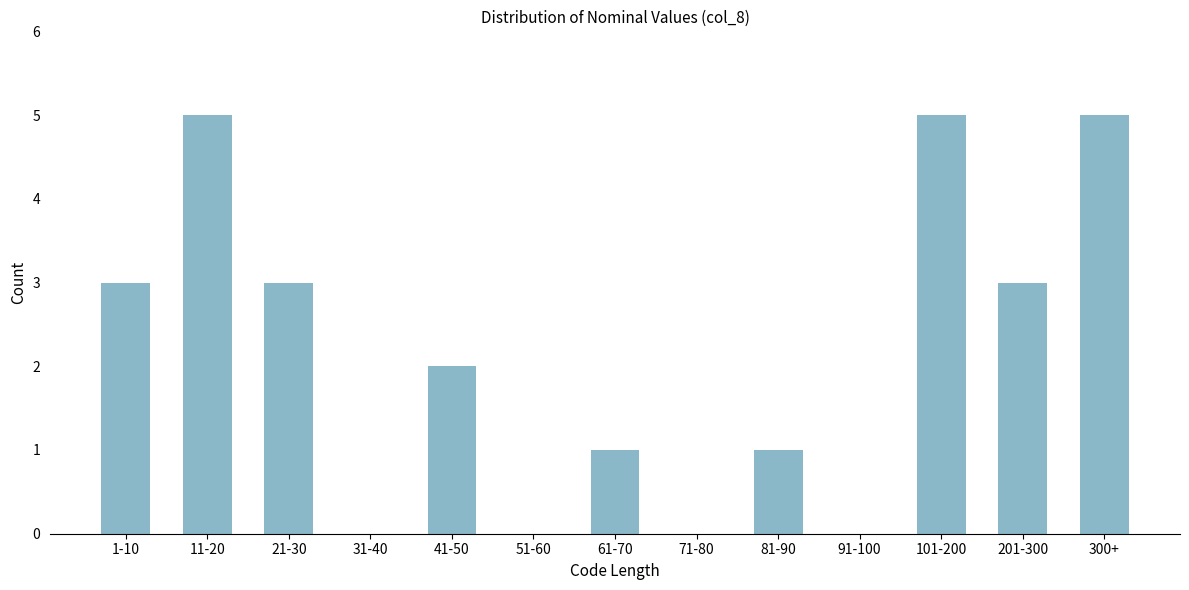

Reading left to right, what are all the values shown in this chart?

1-10=3	11-20=5	21-30=3	31-40=0	41-50=2	51-60=0	61-70=1	71-80=0	81-90=1	91-100=0	101-200=5	201-300=3	300+=5